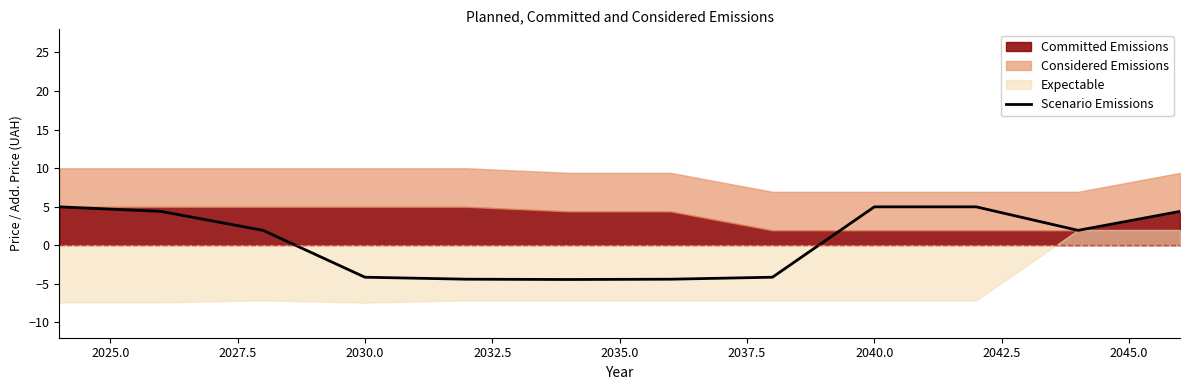

True or false: the data shows 1.7 at 2025.0.

False